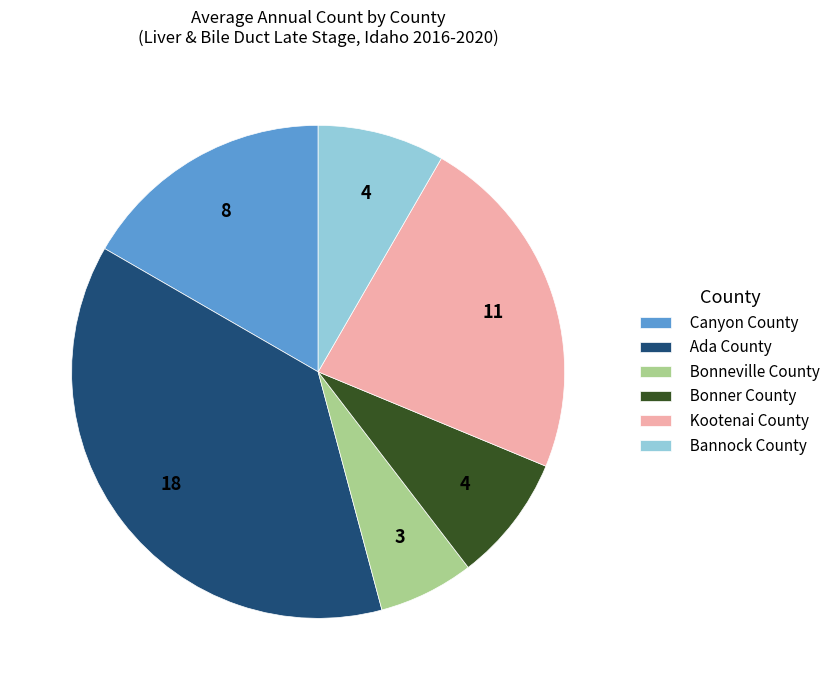

Is there a majority slice in this chart?

No